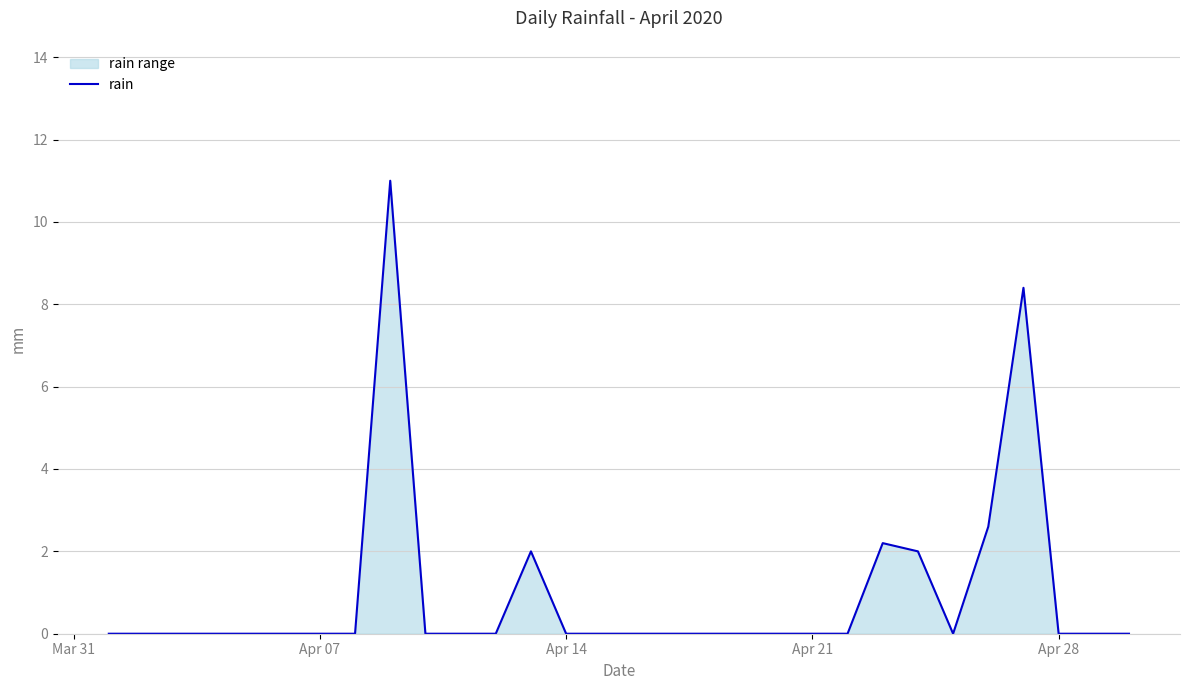

Reading left to right, transcribe all the data shown in this chart.

0.0	0.0	0.0	0.0	0.0	0.0	0.0	0.0	11.0	0.0	0.0	0.0	2.0	0.0	0.0	0.0	0.0	0.0	0.0	0.0	0.0	0.0	2.2	2.0	0.0	2.6	8.4	0.0	0.0	0.0